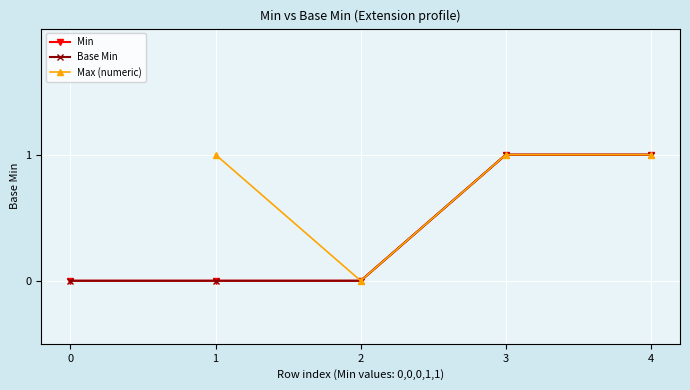

True or false: Min and Base Min cross at least once.

False